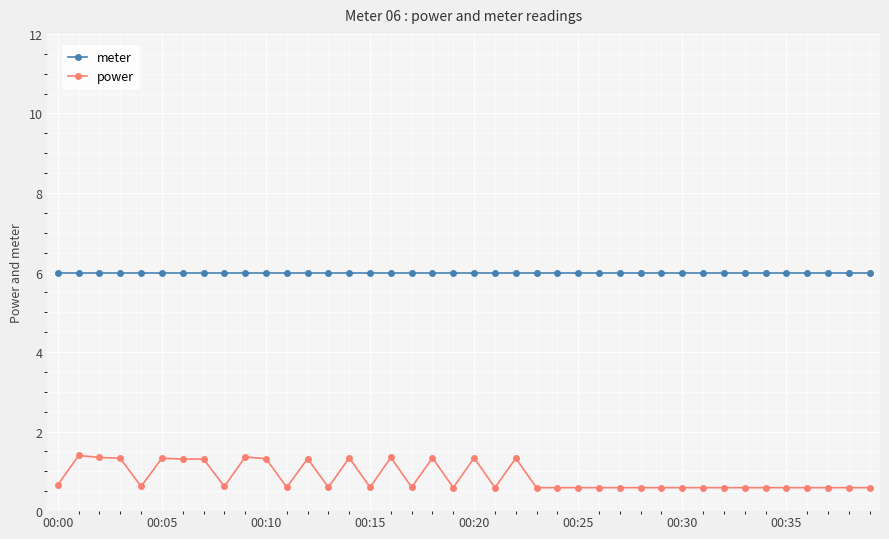

What is the maximum value for power?

1.4